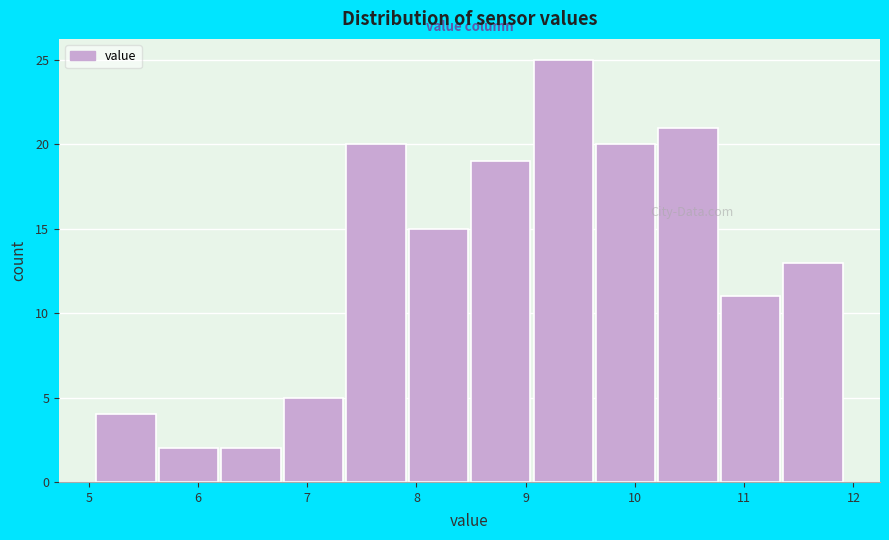

Reading left to right, list every bar in this chart as the range it spans on the x-axis followed by its height. Neither the bar edges nor the heights are printed on the chart, so give them approximately, as read against the axes.

5.1 to 5.6: 4
5.6 to 6.2: 2
6.2 to 6.8: 2
6.8 to 7.4: 5
7.4 to 7.9: 20
7.9 to 8.5: 15
8.5 to 9.1: 19
9.1 to 9.6: 25
9.6 to 10.2: 20
10.2 to 10.8: 21
10.8 to 11.4: 11
11.4 to 11.9: 13